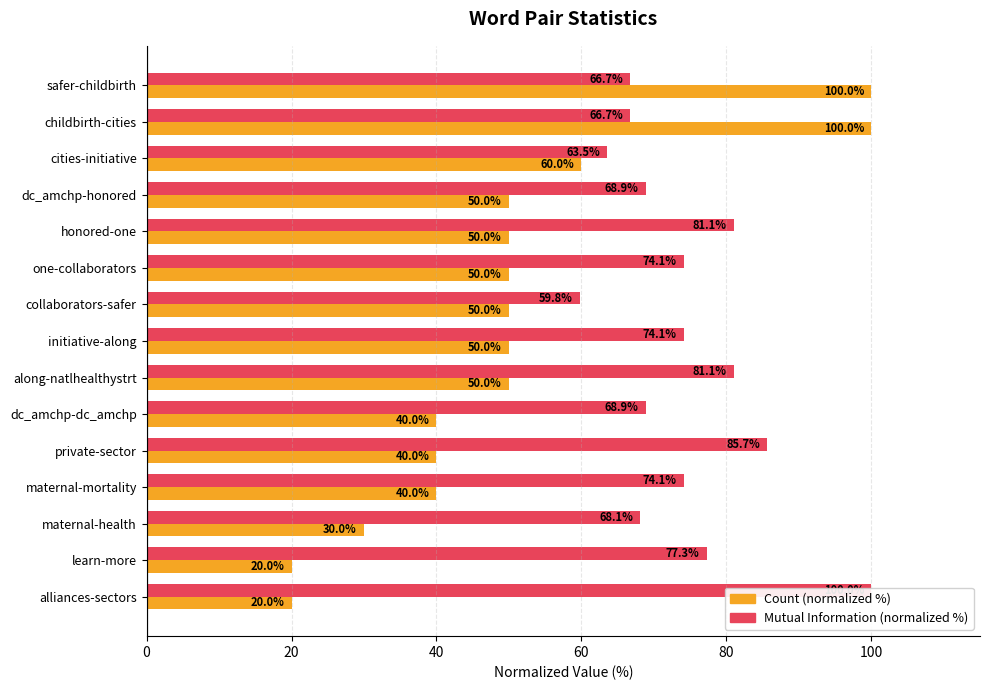

True or false: Mutual Information (normalized %) has a value of 14.7 at collaborators-safer.

False